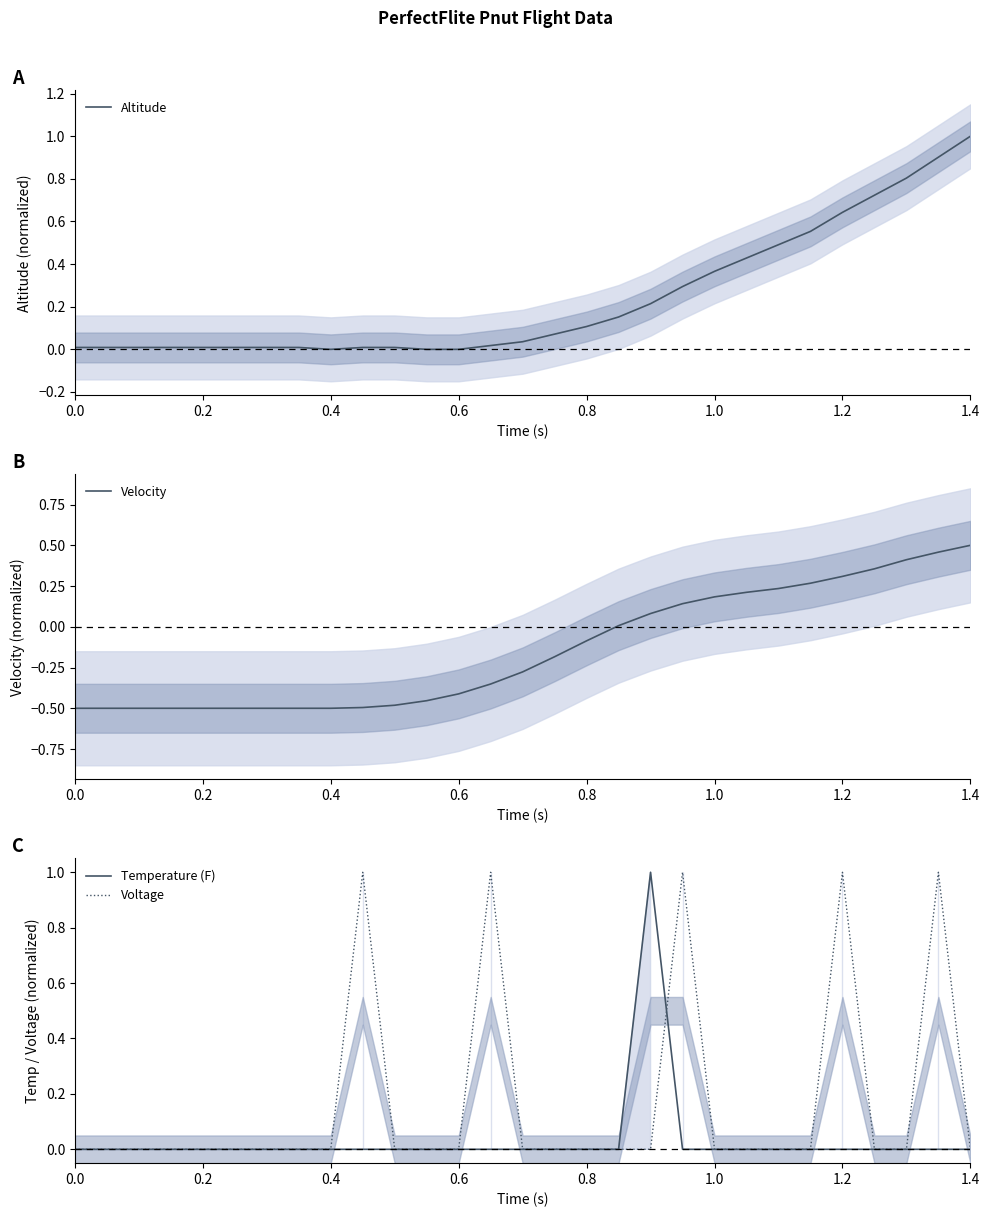

Is it true that Temperature (F) equals 0.0 at 0.6?

True